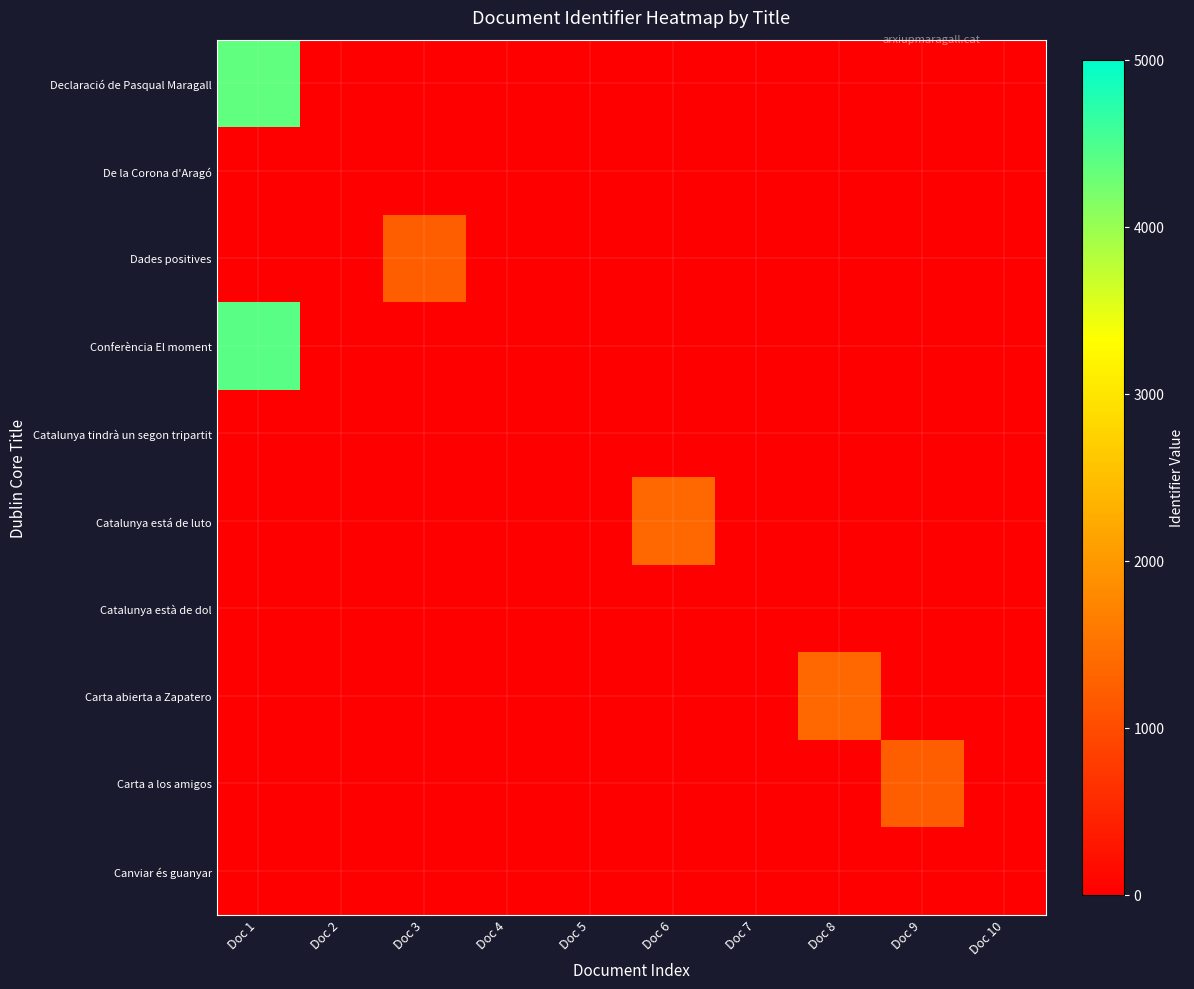

Reading left to right, list all the values displayed in this chart.

Declaració de Pasqual Maragall: Doc 1=4356	Doc 2=0	Doc 3=0	Doc 4=0	Doc 5=0	Doc 6=0	Doc 7=0	Doc 8=0	Doc 9=0	Doc 10=0
De la Corona d'Aragó: Doc 1=0	Doc 2=0	Doc 3=0	Doc 4=0	Doc 5=0	Doc 6=0	Doc 7=0	Doc 8=0	Doc 9=0	Doc 10=0
Dades positives: Doc 1=0	Doc 2=0	Doc 3=1244	Doc 4=0	Doc 5=0	Doc 6=0	Doc 7=0	Doc 8=0	Doc 9=0	Doc 10=0
Conferència El moment: Doc 1=4405	Doc 2=0	Doc 3=0	Doc 4=0	Doc 5=0	Doc 6=0	Doc 7=0	Doc 8=0	Doc 9=0	Doc 10=0
Catalunya tindrà un segon tripartit: Doc 1=0	Doc 2=0	Doc 3=0	Doc 4=0	Doc 5=0	Doc 6=0	Doc 7=0	Doc 8=0	Doc 9=0	Doc 10=0
Catalunya está de luto: Doc 1=0	Doc 2=0	Doc 3=0	Doc 4=0	Doc 5=0	Doc 6=1349	Doc 7=0	Doc 8=0	Doc 9=0	Doc 10=0
Catalunya està de dol: Doc 1=0	Doc 2=0	Doc 3=0	Doc 4=0	Doc 5=0	Doc 6=0	Doc 7=0	Doc 8=0	Doc 9=0	Doc 10=0
Carta abierta a Zapatero: Doc 1=0	Doc 2=0	Doc 3=0	Doc 4=0	Doc 5=0	Doc 6=0	Doc 7=0	Doc 8=1361	Doc 9=0	Doc 10=0
Carta a los amigos: Doc 1=0	Doc 2=0	Doc 3=0	Doc 4=0	Doc 5=0	Doc 6=0	Doc 7=0	Doc 8=0	Doc 9=1238	Doc 10=0
Canviar és guanyar: Doc 1=0	Doc 2=0	Doc 3=0	Doc 4=0	Doc 5=0	Doc 6=0	Doc 7=0	Doc 8=0	Doc 9=0	Doc 10=0